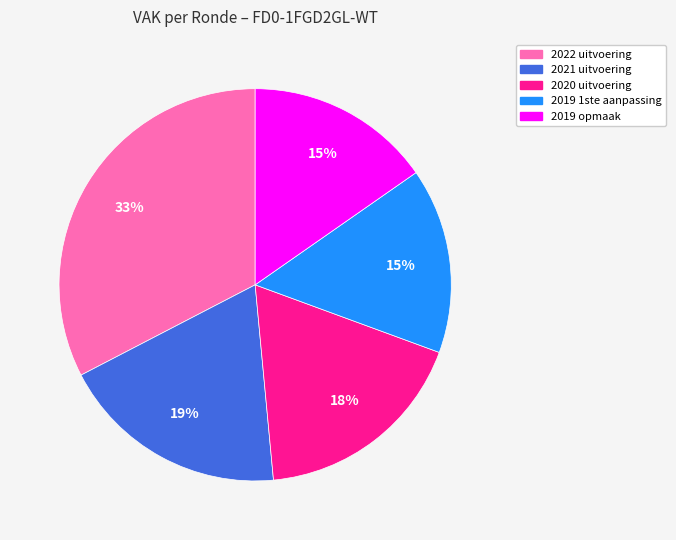

The 2021 uitvoering slice represents 24% of the pie. True or false?

False